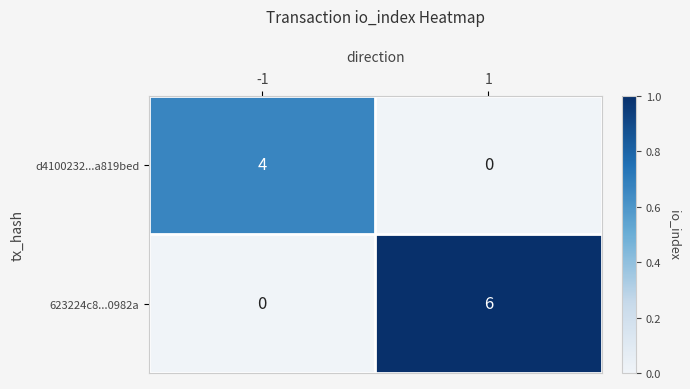

True or false: d4100232...a819bed has a value of 2 at 1.

False